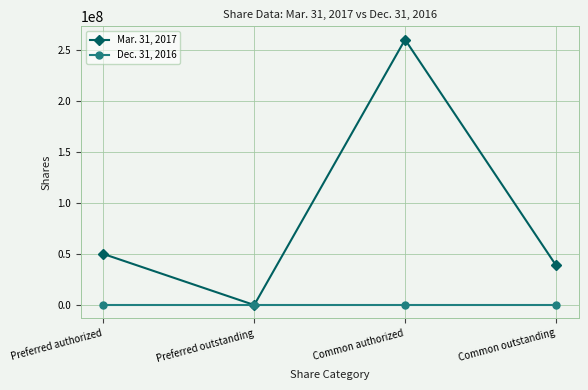

Reading left to right, list all the values displayed in this chart.

Mar. 31, 2017: 50000000	0	260000000	39062576
Dec. 31, 2016: 0	0	0	0